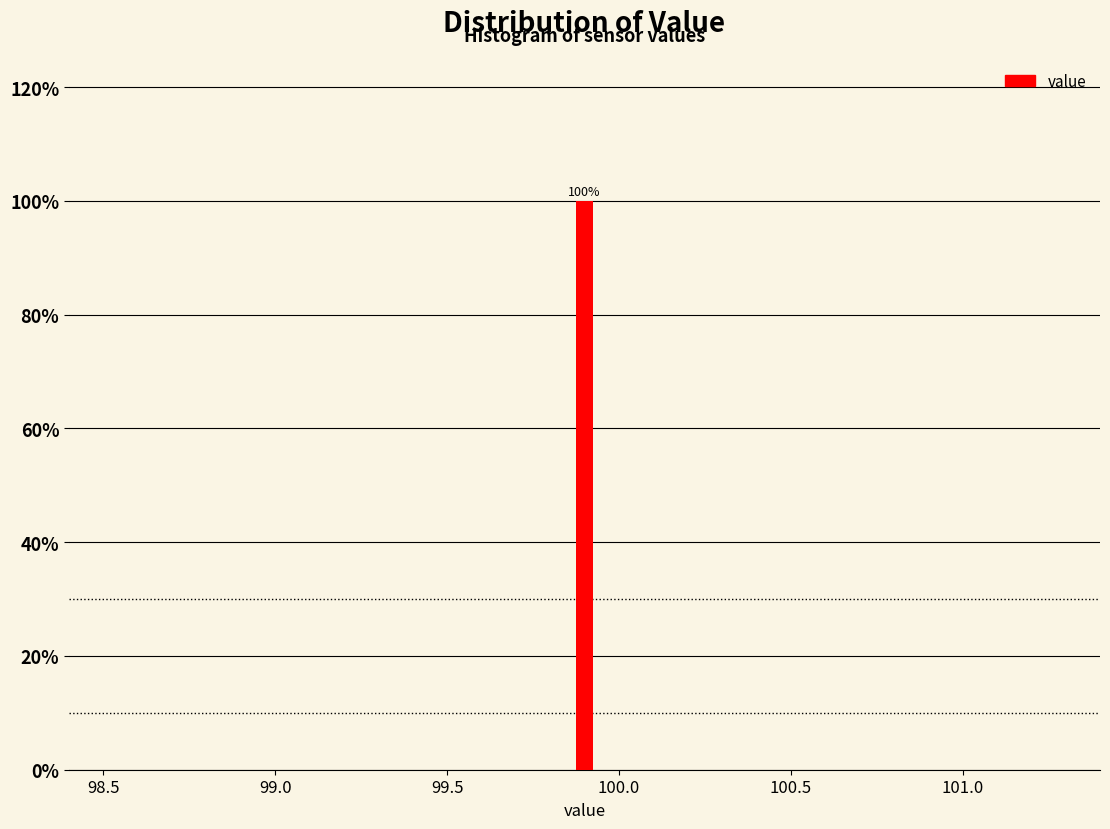

Read against the x-axis, roughly where is the centre of the tallest bar?

99.90